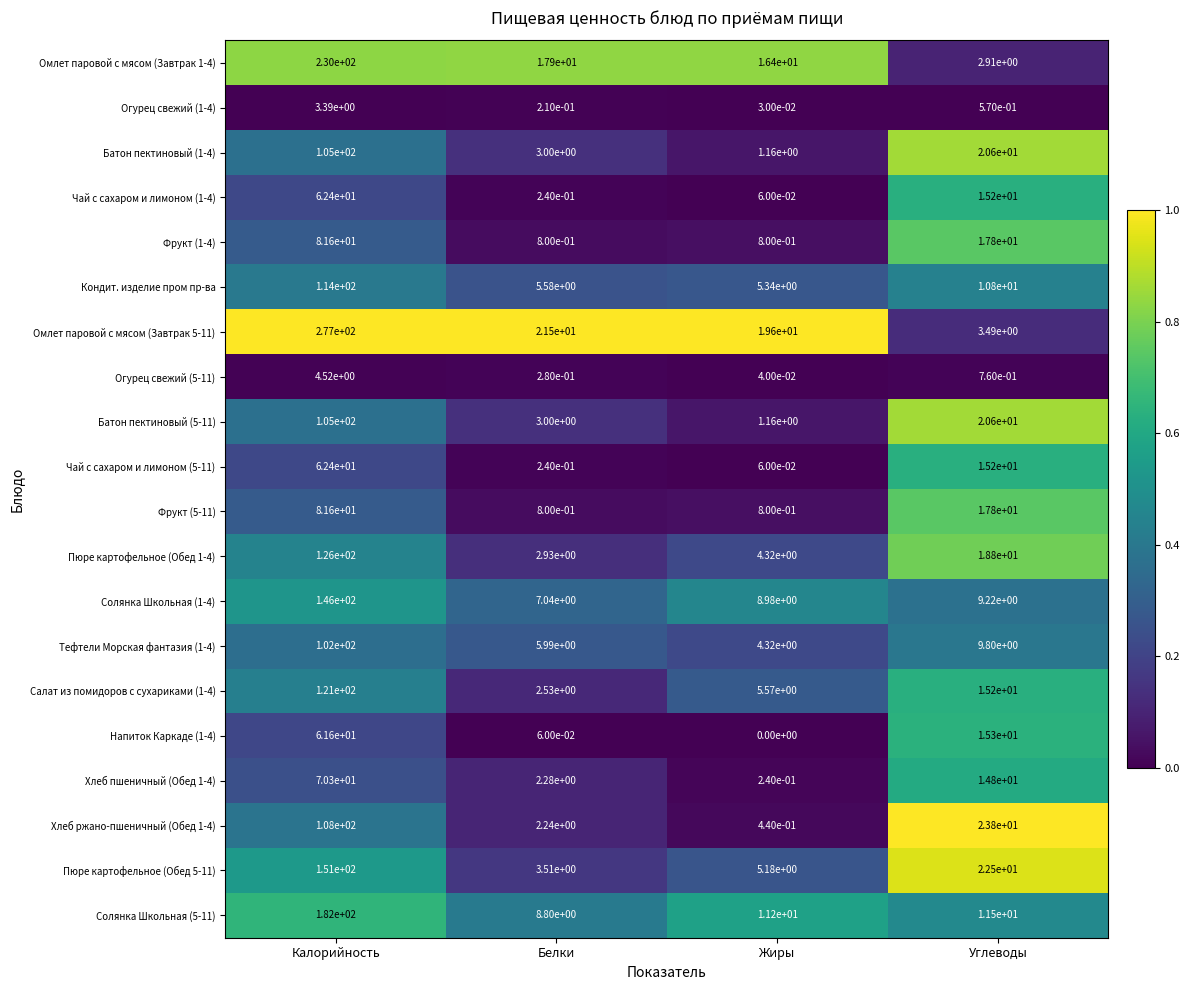

True or false: Чай с сахаром и лимоном (1-4) has a value of 62.4 at Калорийность.

True